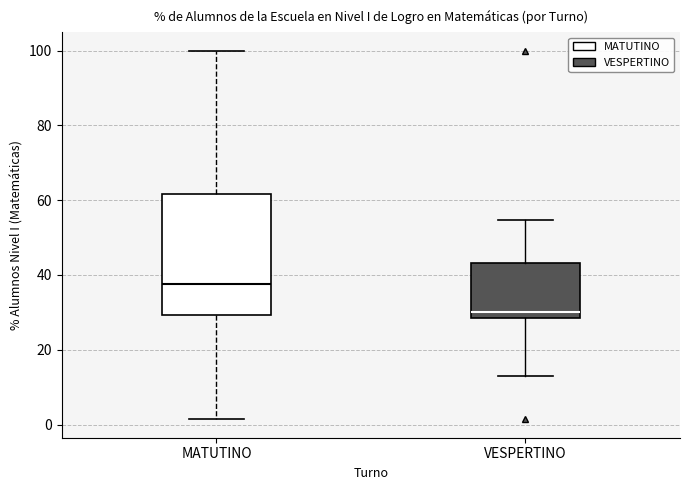

Which box has the lowest median line?

VESPERTINO